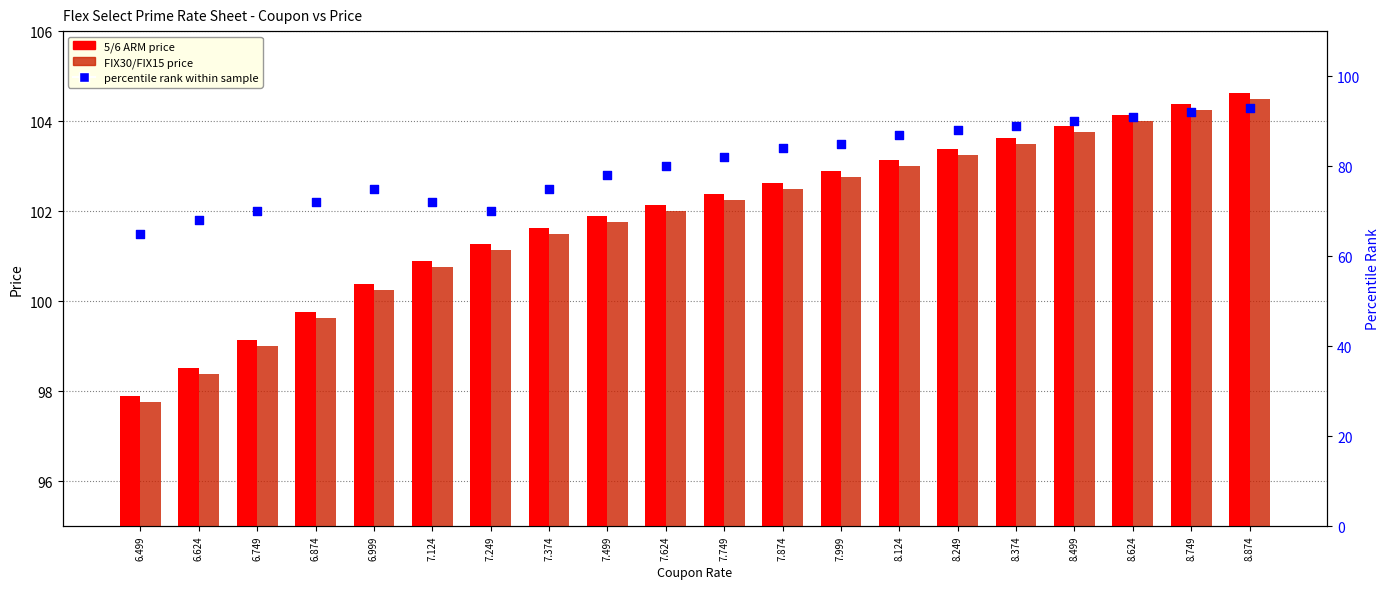

What is the total value across all series at 8.749?

300.6